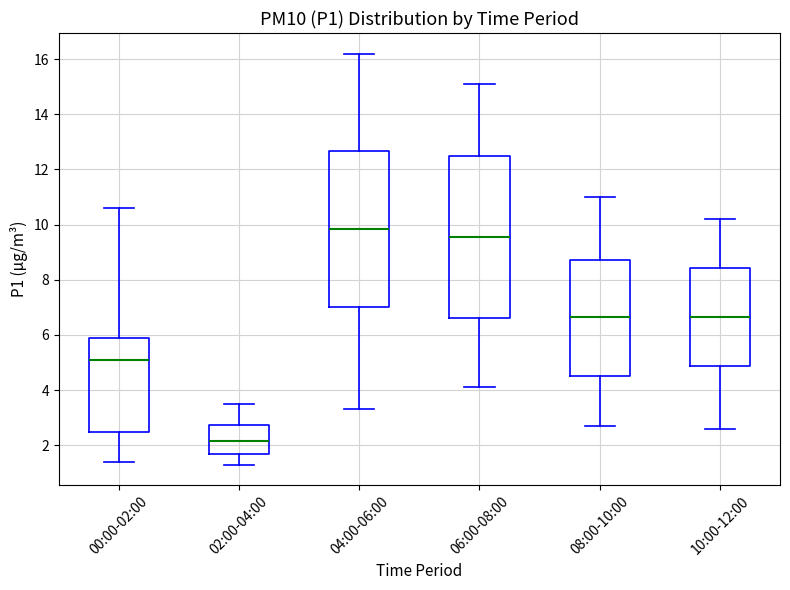

Reading left to right, read every box against the y-axis: the position of its median line, the range the box covers, and the ends of its whiskers. The values are not printed on the chart, so give them approximately, as read against the axis.

00:00-02:00: median 5.2, box 2.4 to 6.0, whiskers 1.4 to 10.6
02:00-04:00: median 2.2, box 1.8 to 2.8, whiskers 1.4 to 3.6
04:00-06:00: median 9.8, box 7.0 to 12.6, whiskers 3.4 to 16.2
06:00-08:00: median 9.6, box 6.6 to 12.4, whiskers 4.2 to 15.2
08:00-10:00: median 6.6, box 4.6 to 8.8, whiskers 2.8 to 11.0
10:00-12:00: median 6.6, box 4.8 to 8.4, whiskers 2.6 to 10.2